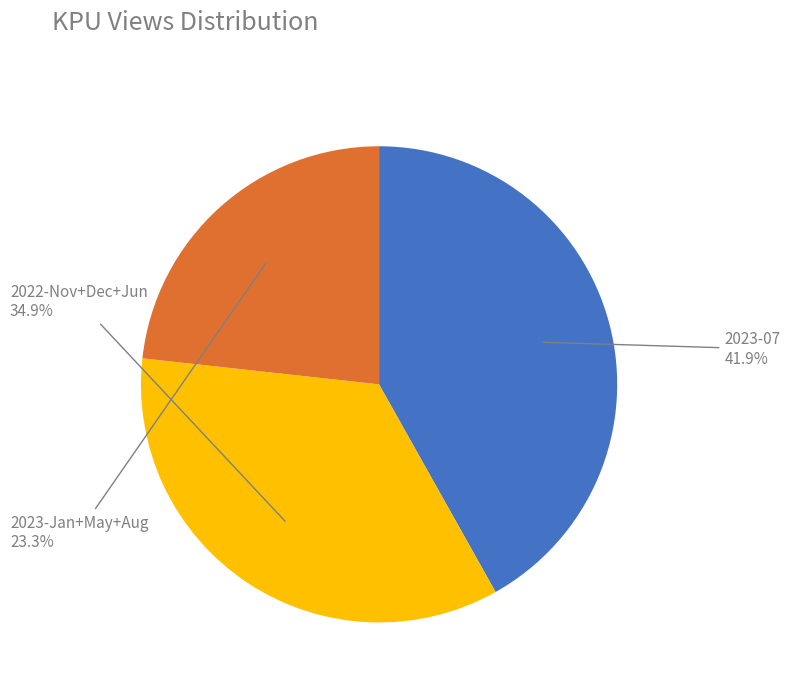

How many segments does this pie chart have?

3